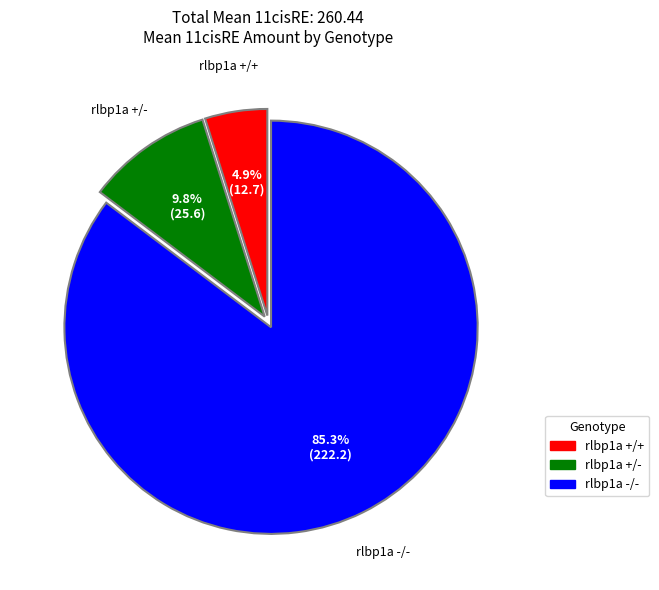

To the nearest percent, what is the average slice percentage?

33%